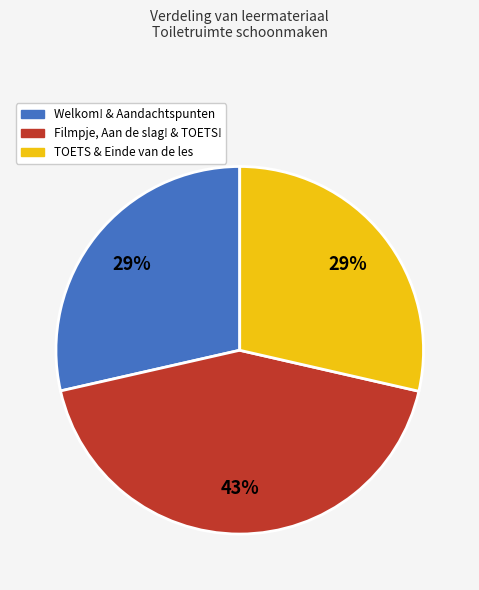

What is the ratio of the value at Welkom! & Aandachtspunten to the value at TOETS & Einde van de les?

1.0